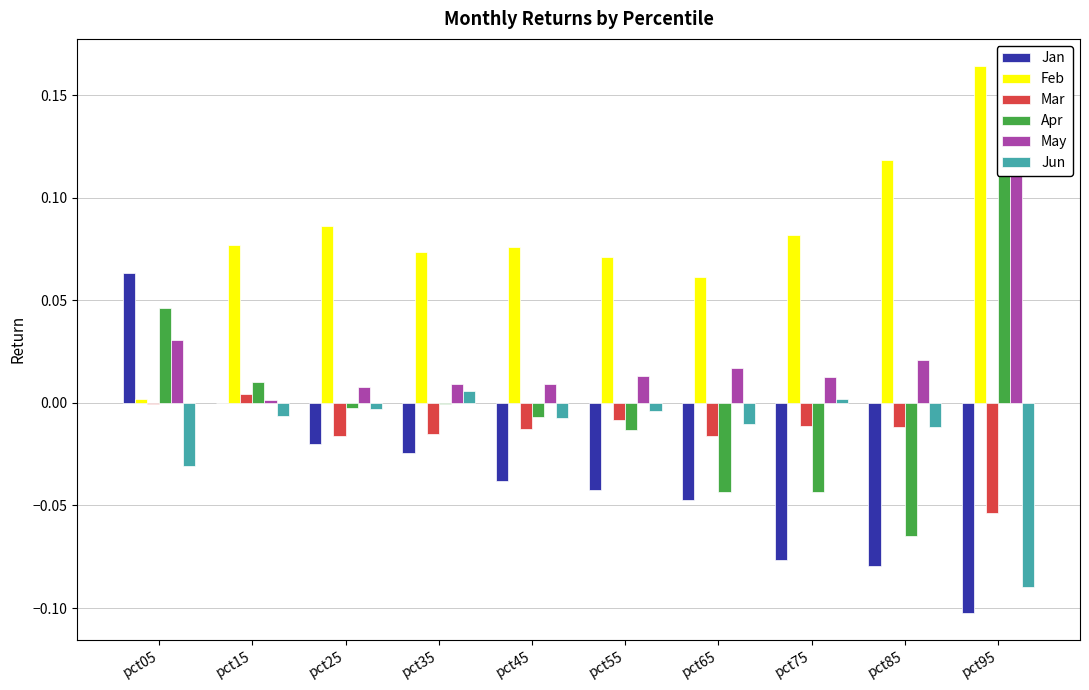

How many positive values does the Apr series have?

3